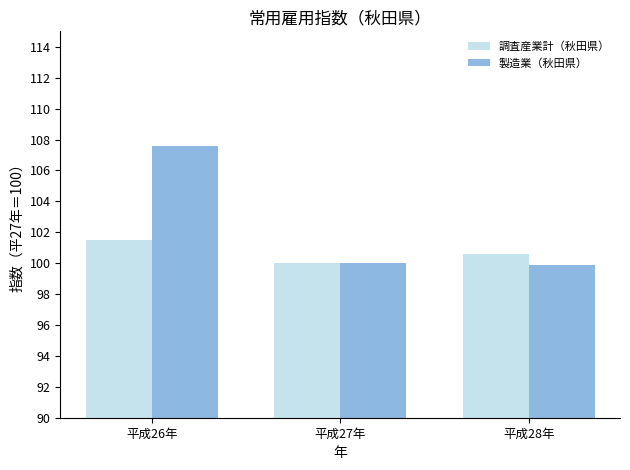

At how many categories does at least one series exceed 104?

1